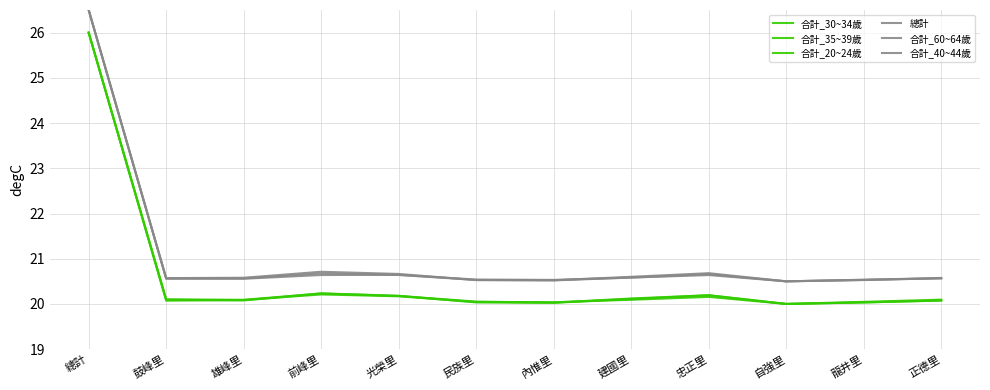

At how many categories does at least one series exceed 21?

1